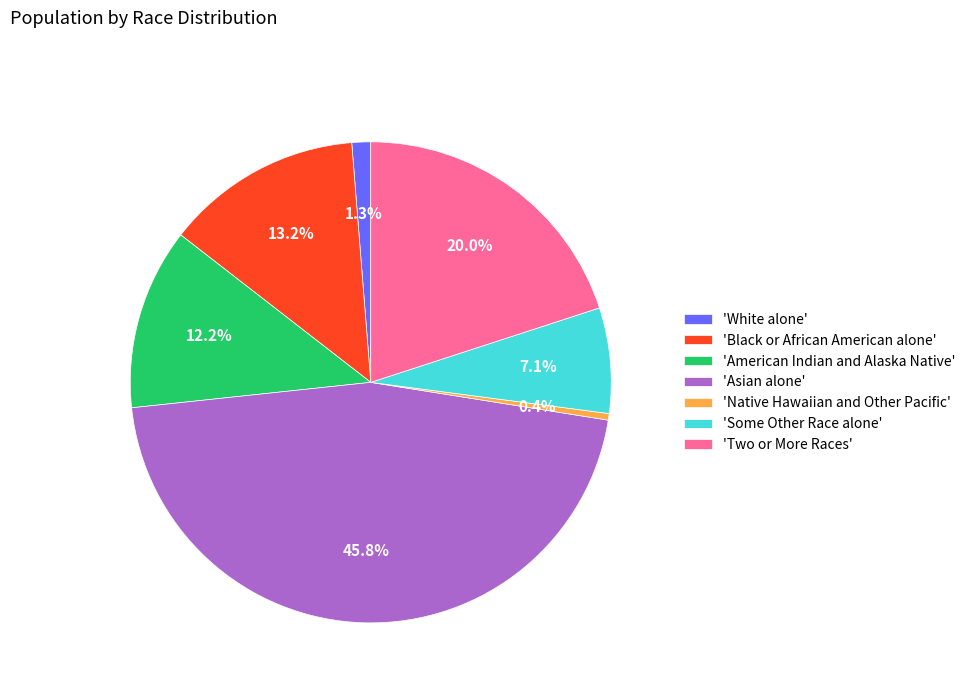

Do 'Black or African American alone' and 'Native Hawaiian and Other Pacific' together represent more than half of the pie?

No